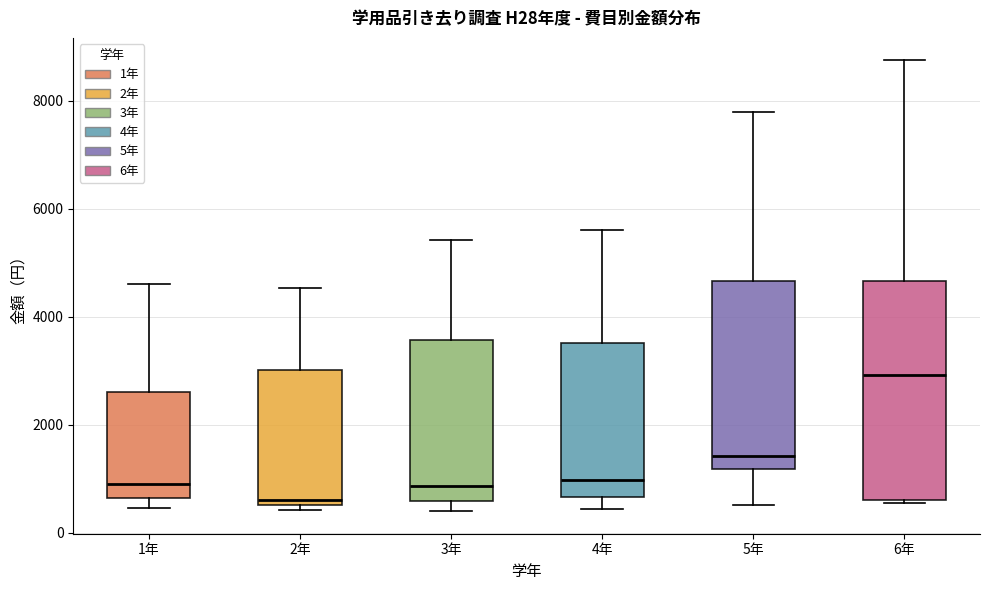

Where is the upper edge of the box for 2年 on the y-axis? The values are not printed on the chart, so give them approximately, as read against the axis.

3000